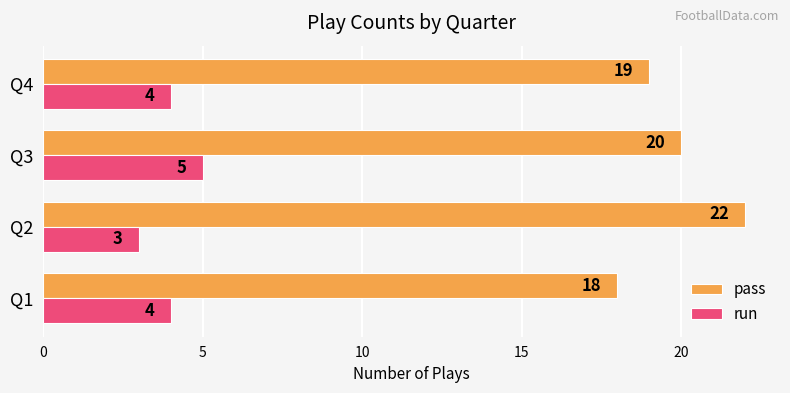

Is it true that pass equals 24 at Q1?

False